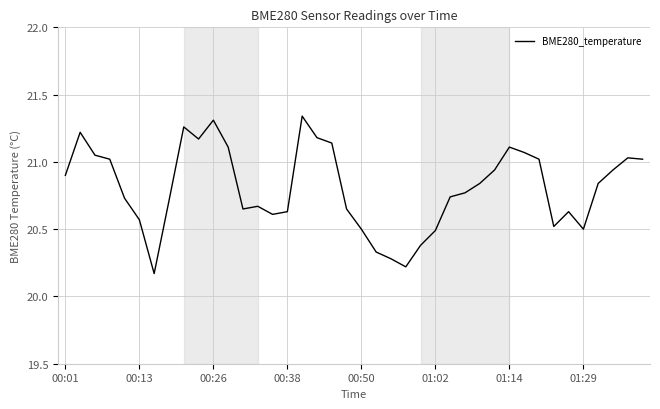

What is the difference between the values at 01:29 and 00:01?

0.4